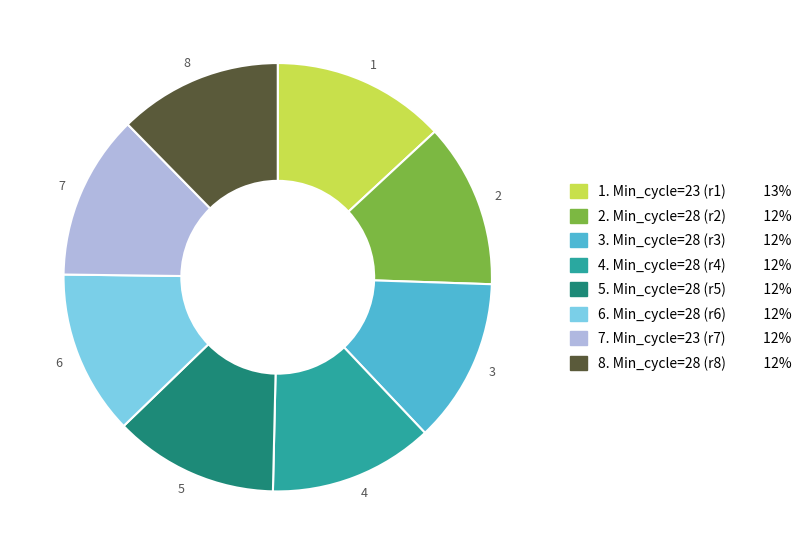

Do 2 and 5 together represent more than half of the pie?

No